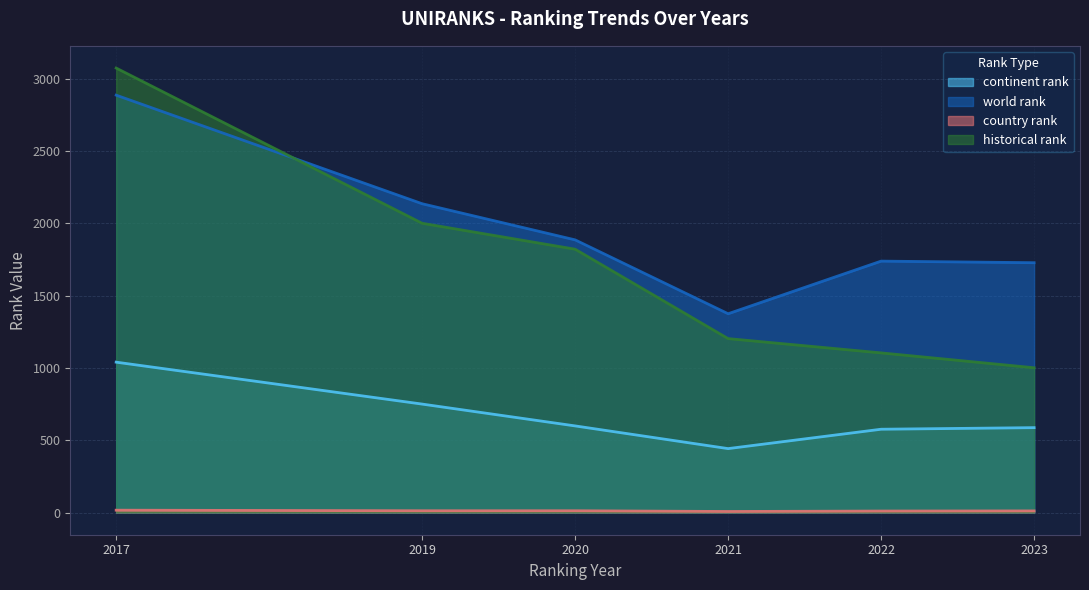

True or false: historical rank has a value of 1001.3 at 2023.

True